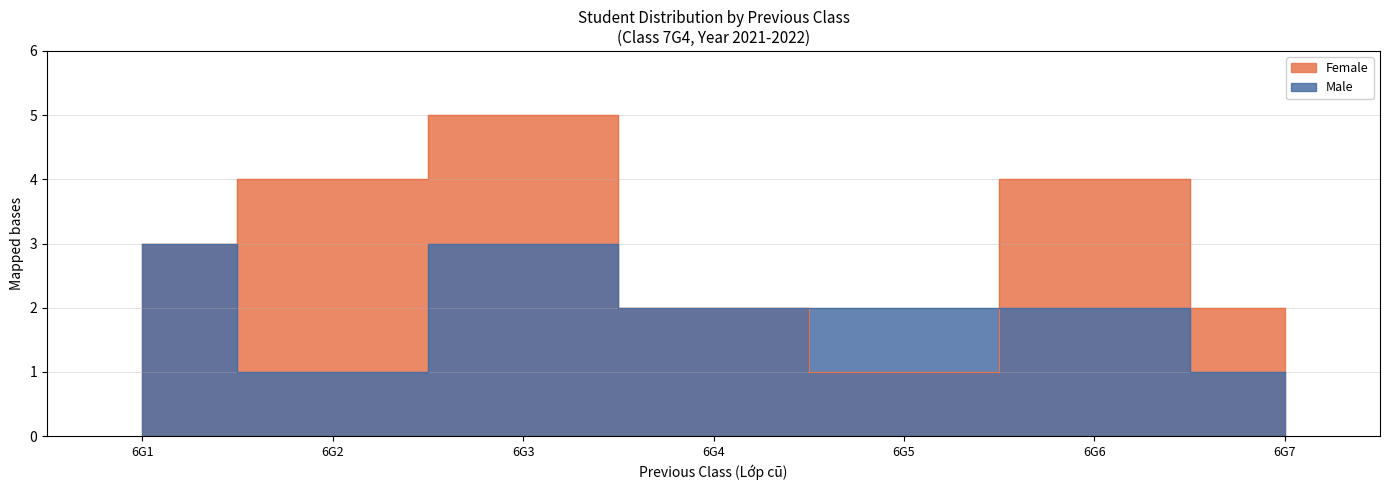

True or false: Male has a value of 2 at 6G5.

False